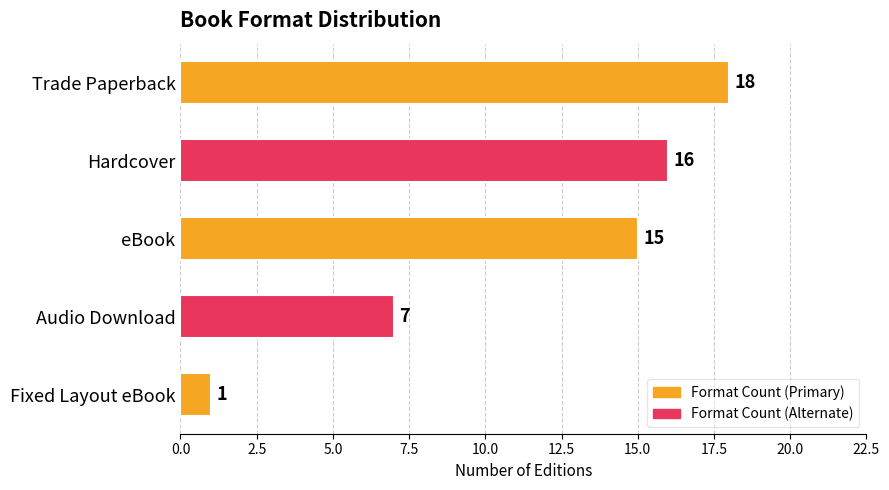

The chart shows a value of 16 at Hardcover. True or false?

True